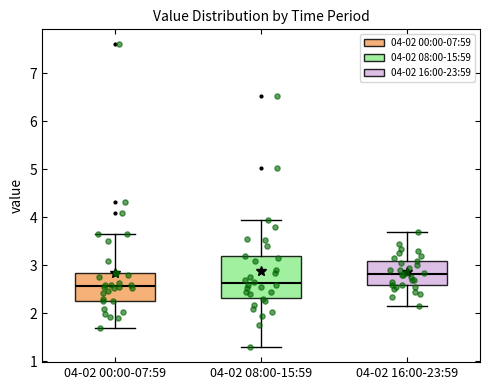

Which box is the tallest, from its lower edge to its upper edge?

04-02 08:00-15:59